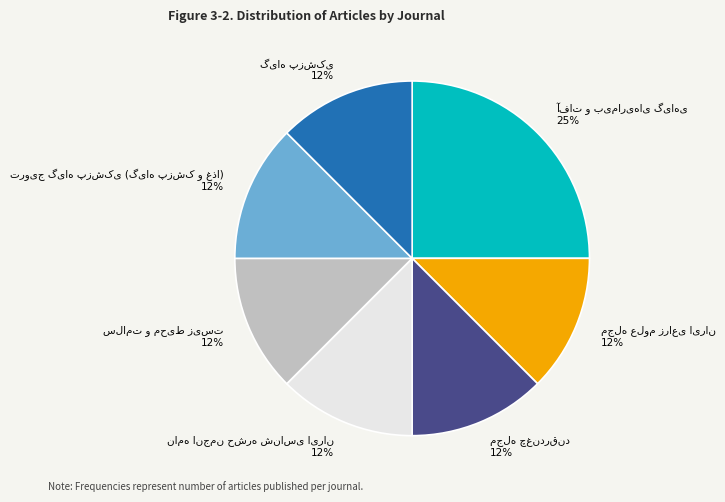

Does any single category account for the majority?

No